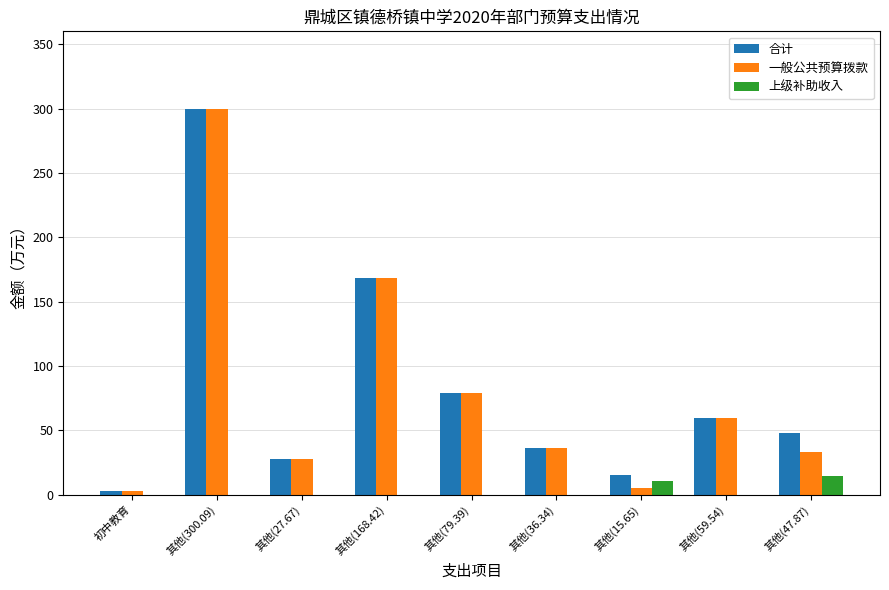

At which category is the sum across all series the highest?

其他(300.09)